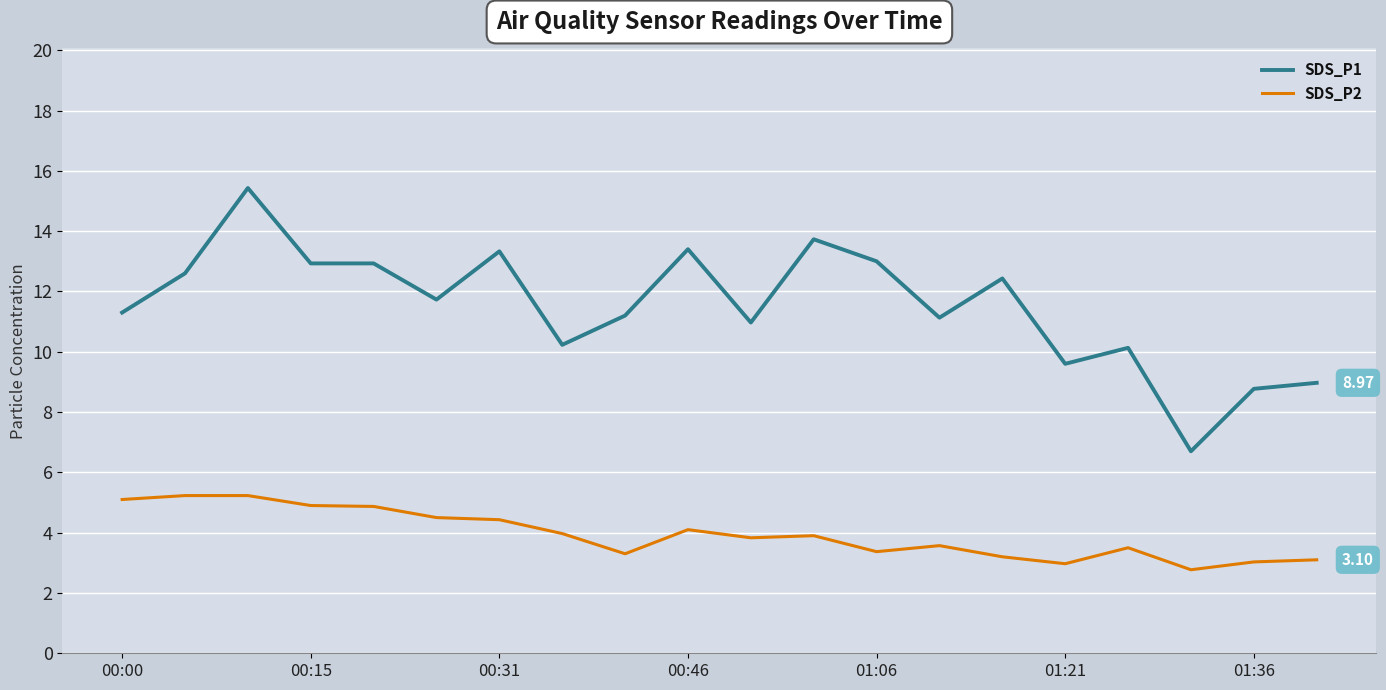

Rank the series by their maximum value, from highest to lowest.

SDS_P1, SDS_P2